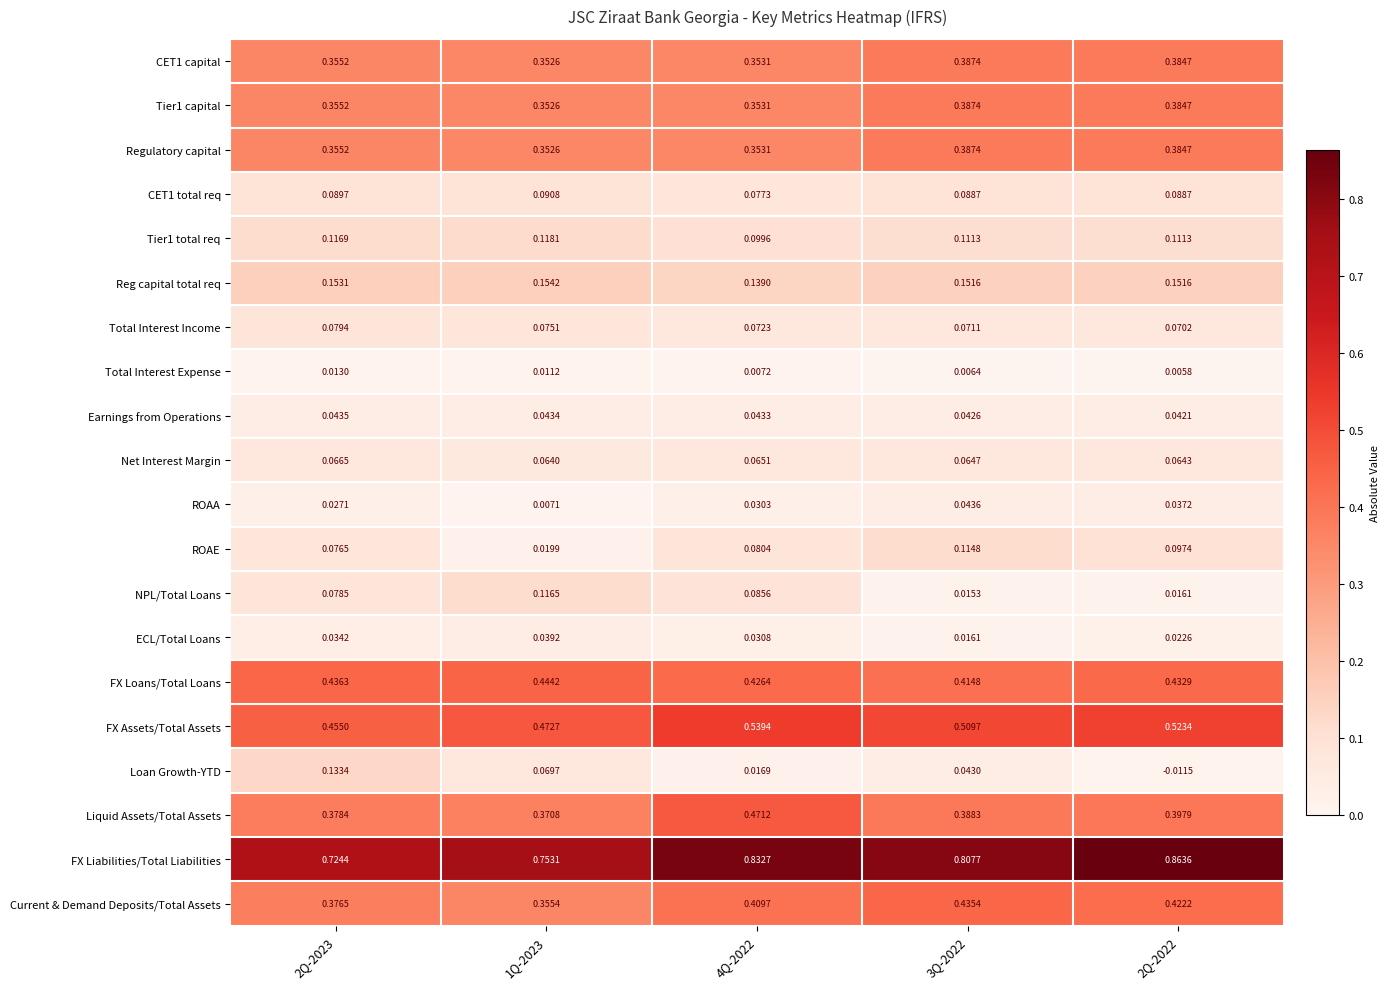

How many data points does each series have?

5